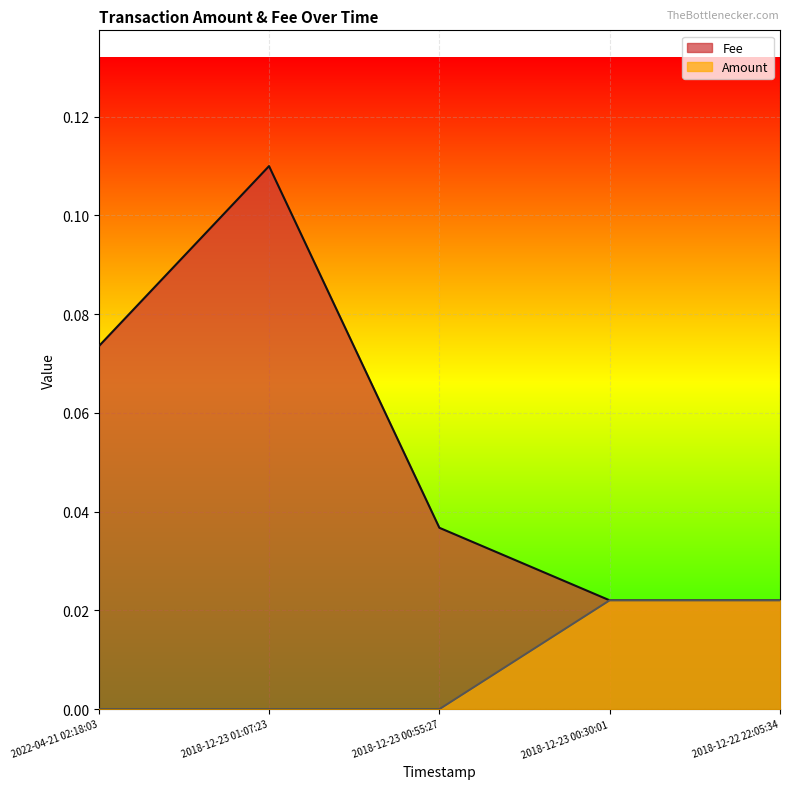

Where is Amount nearest to the value 0?

2018-12-23 01:07:23